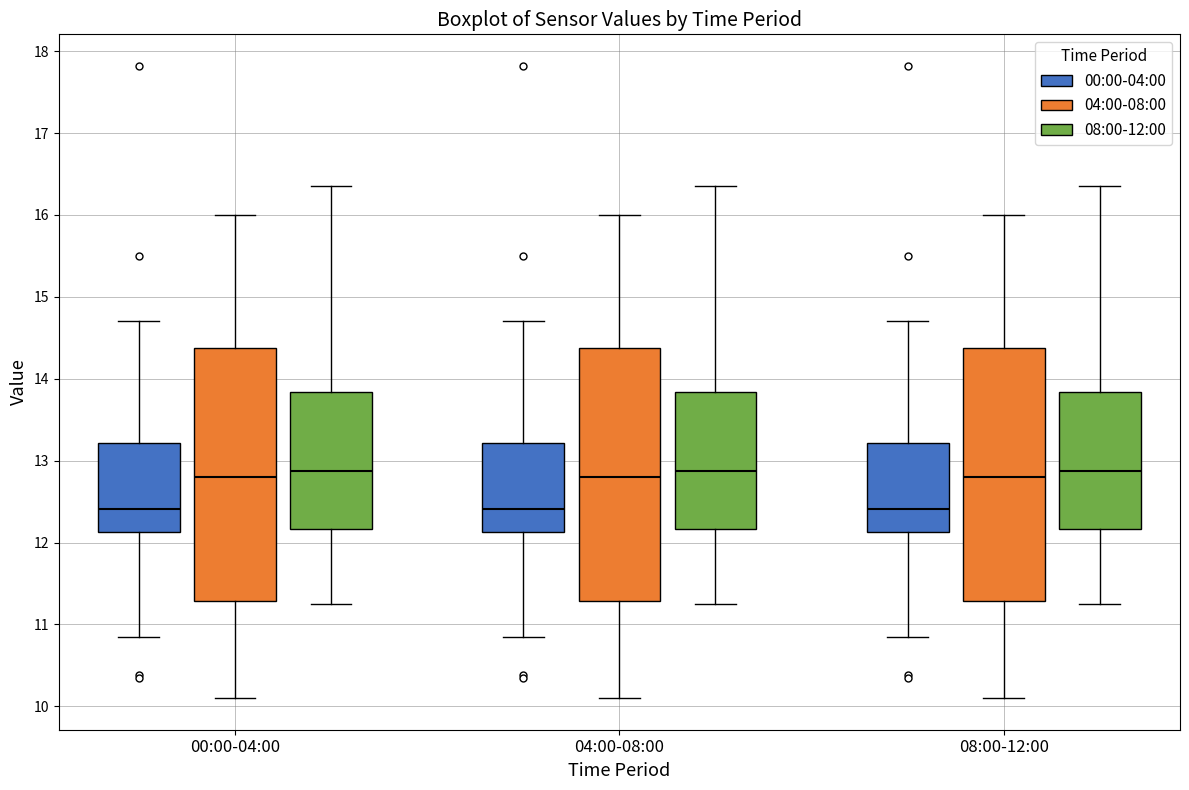

Reading left to right, transcribe this box plot: for each box, give where its median line is, the range the box spans, and where its two whiskers end, as read against the y-axis. The values are not printed on the chart, so give them approximately, as read against the axis.

00:00-04:00 (00:00-04:00): median 12.4, box 12.1 to 13.2, whiskers 10.9 to 14.7
00:00-04:00 (04:00-08:00): median 12.8, box 11.3 to 14.4, whiskers 10.1 to 16.0
00:00-04:00 (08:00-12:00): median 12.9, box 12.2 to 13.8, whiskers 11.3 to 16.4
04:00-08:00 (00:00-04:00): median 12.4, box 12.1 to 13.2, whiskers 10.9 to 14.7
04:00-08:00 (04:00-08:00): median 12.8, box 11.3 to 14.4, whiskers 10.1 to 16.0
04:00-08:00 (08:00-12:00): median 12.9, box 12.2 to 13.8, whiskers 11.3 to 16.4
08:00-12:00 (00:00-04:00): median 12.4, box 12.1 to 13.2, whiskers 10.9 to 14.7
08:00-12:00 (04:00-08:00): median 12.8, box 11.3 to 14.4, whiskers 10.1 to 16.0
08:00-12:00 (08:00-12:00): median 12.9, box 12.2 to 13.8, whiskers 11.3 to 16.4